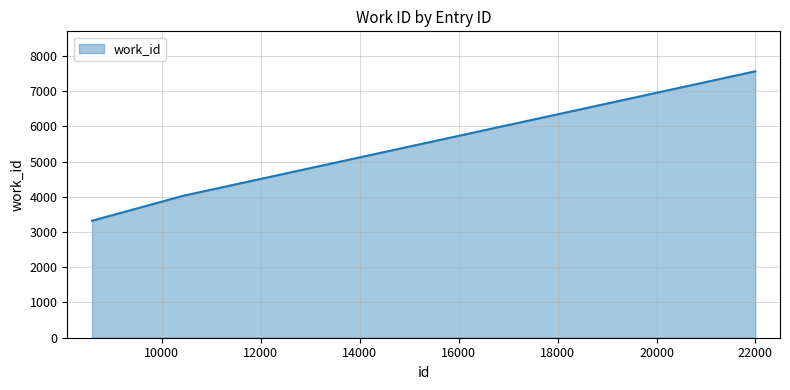

What is the smallest value displayed?

3321